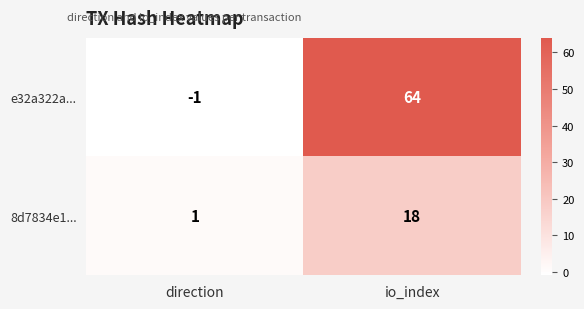

How many negative values does the e32a322a... series have?

1